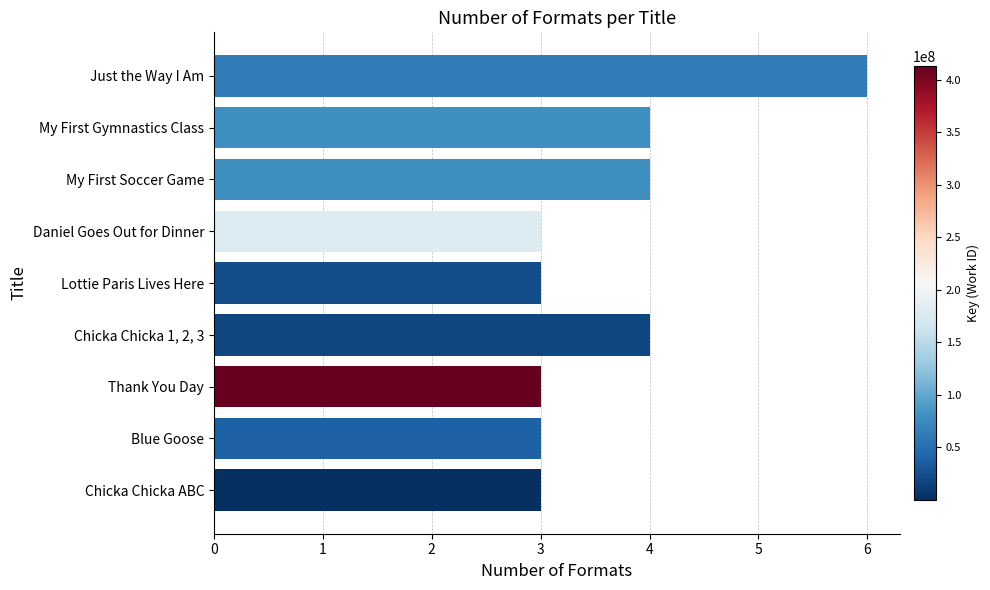

Is it true that the value at Chicka Chicka 1, 2, 3 is 2?

False